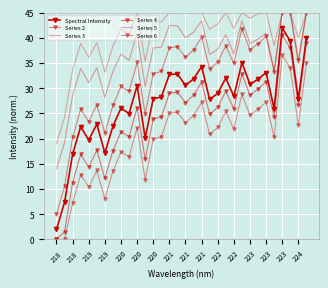

At which category does Spectral Intensity reach its first local valley?

219